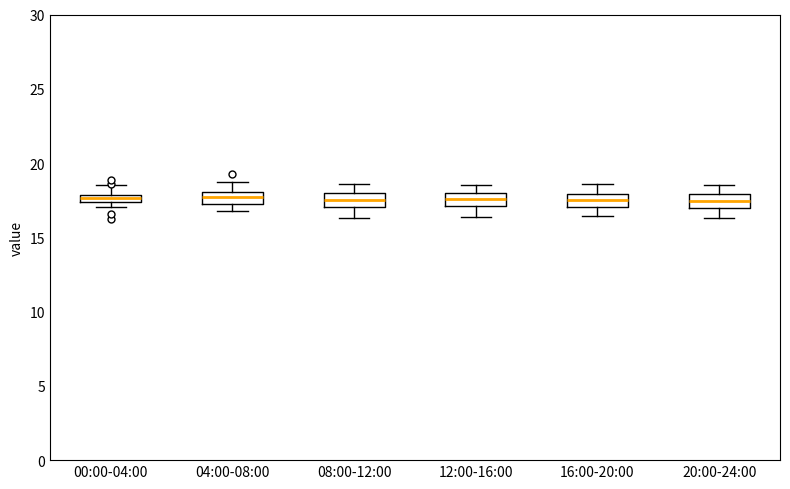

Where does the median line of the box for 16:00-20:00 sit on the y-axis? The values are not printed on the chart, so give them approximately, as read against the axis.

17.5